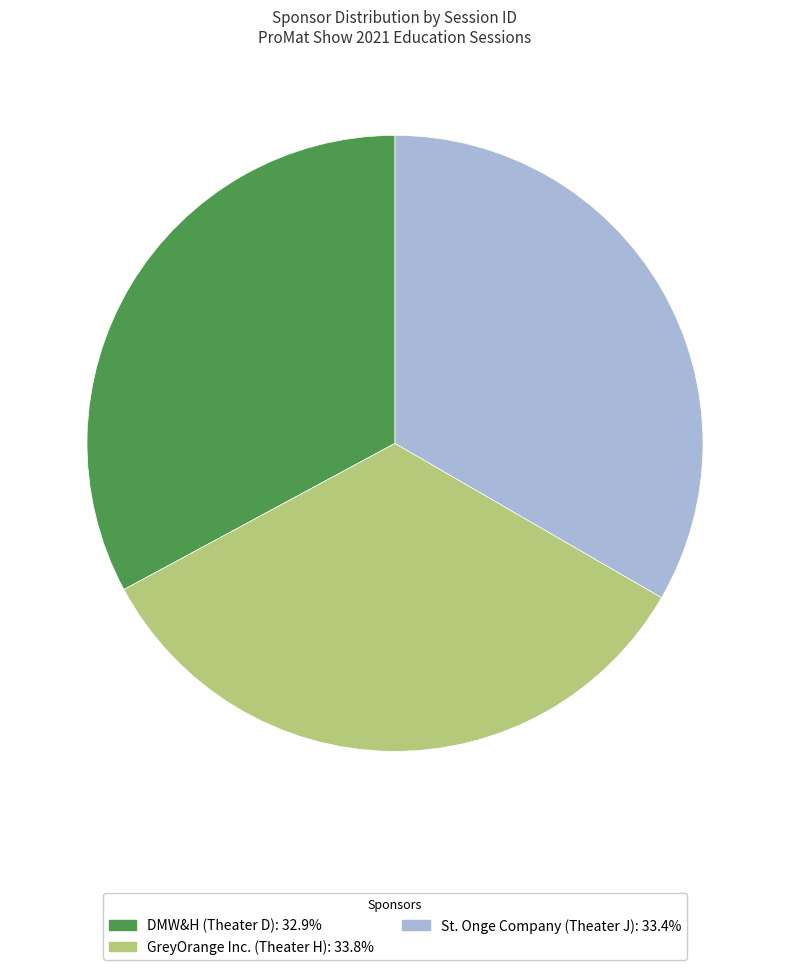

Is GreyOrange Inc. (Theater H) the majority of the pie?

No